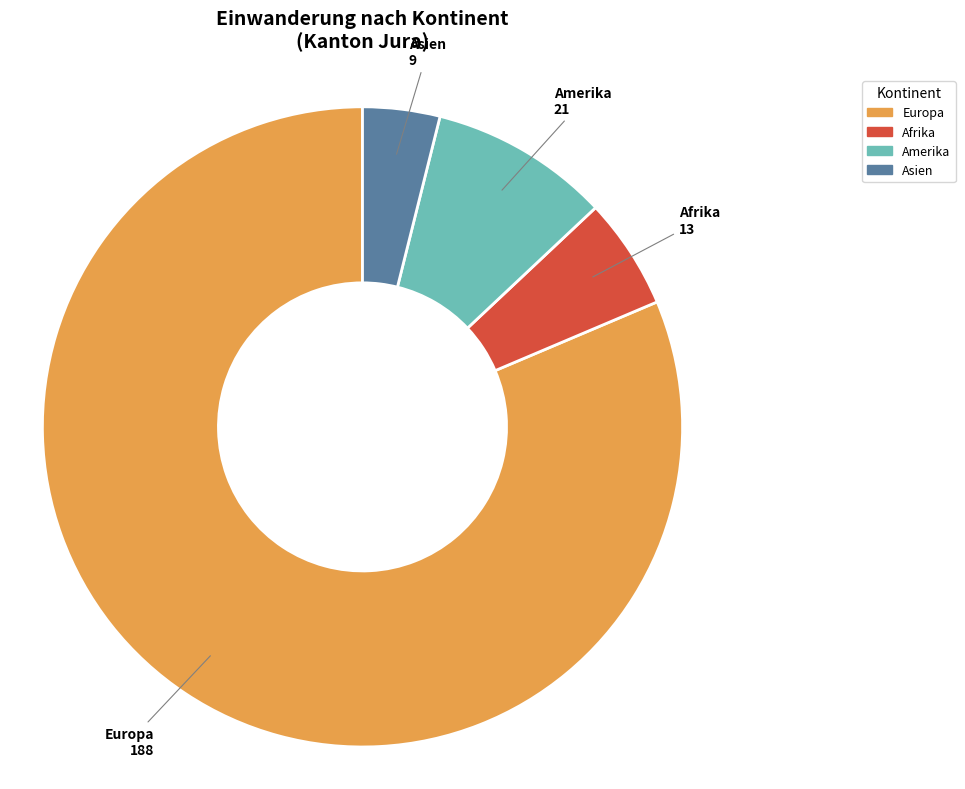

What is the ratio of the value at Amerika to the value at Asien?

2.3